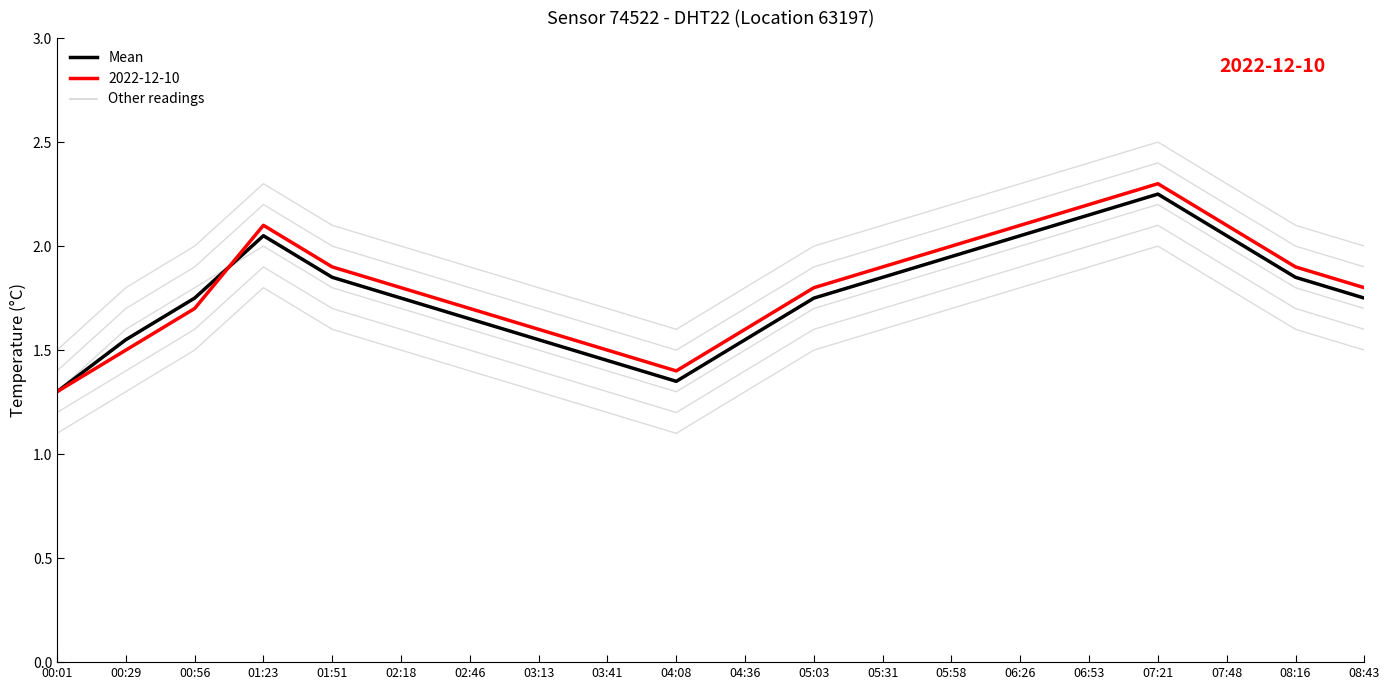

Which label corresponds to the smallest value in the chart?

00:01